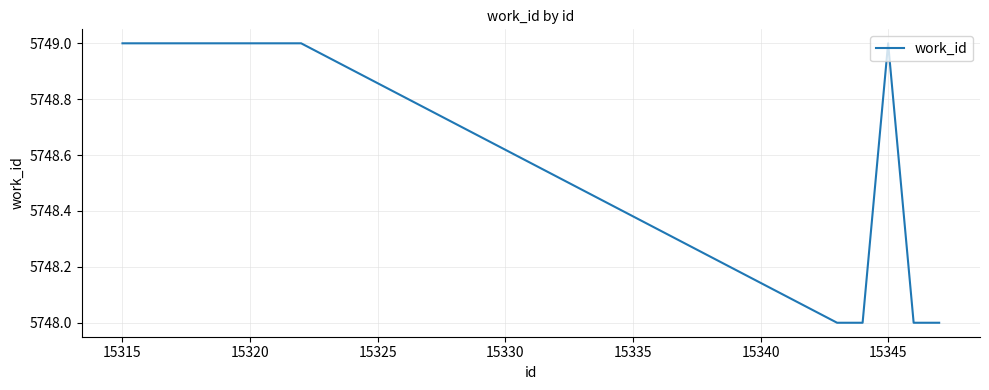

What is the smallest value displayed?

5748